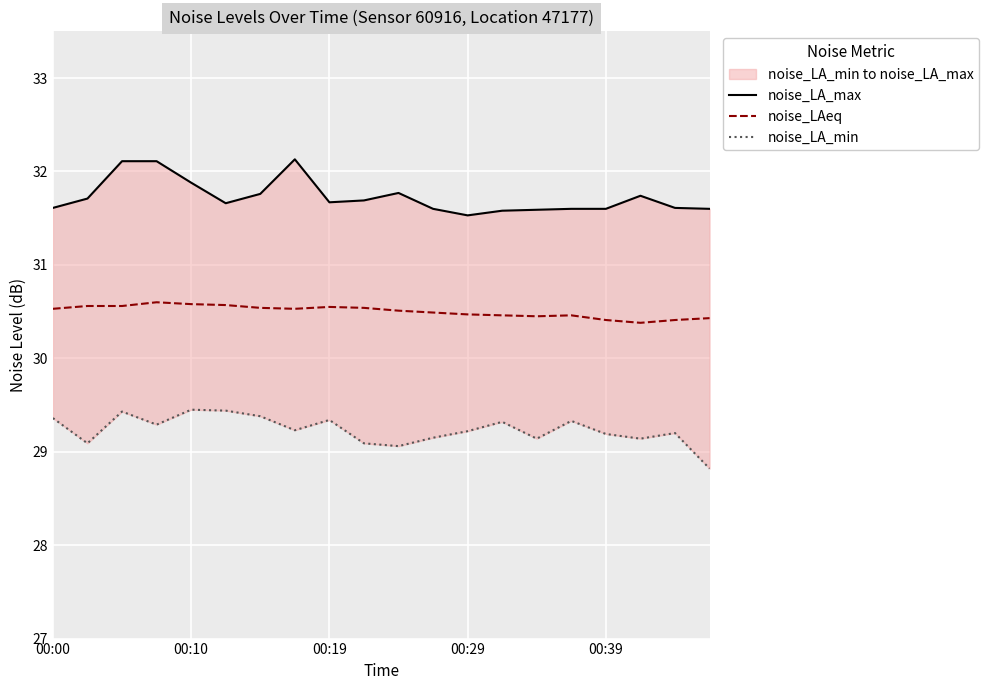

Which series has the largest total across all categories?

noise_LA_max